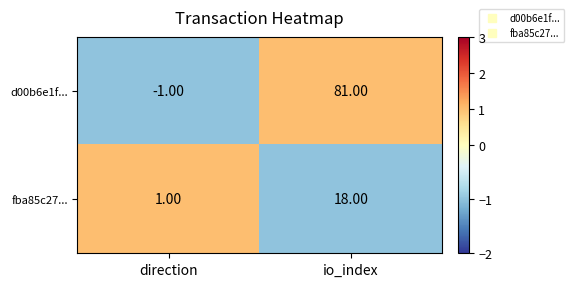

At which category is the sum across all series the highest?

io_index